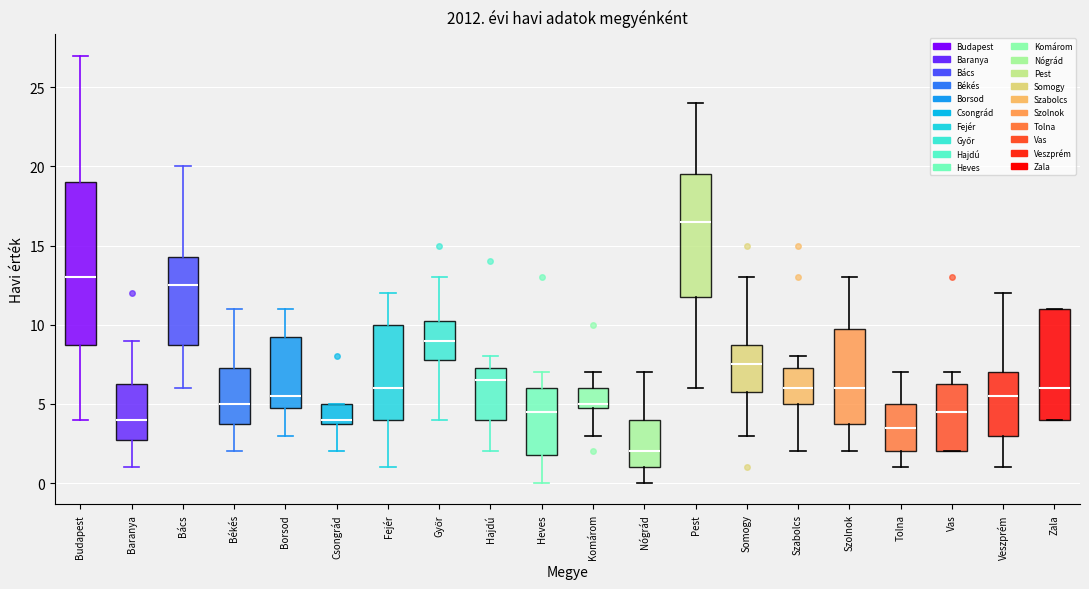

Reading left to right, transcribe this box plot: for each box, give where its median line is, the range the box spans, and where its two whiskers end, as read against the y-axis. The values are not printed on the chart, so give them approximately, as read against the axis.

Budapest: median 13.0, box 9.0 to 19.0, whiskers 4.0 to 27.0
Baranya: median 4.0, box 3.0 to 6.5, whiskers 1.0 to 9.0
Bács: median 12.5, box 9.0 to 14.5, whiskers 6.0 to 20.0
Békés: median 5.0, box 4.0 to 7.5, whiskers 2.0 to 11.0
Borsod: median 5.5, box 5.0 to 9.5, whiskers 3.0 to 11.0
Csongrád: median 4.0 (just above the box's lower edge), box 4.0 to 5.0, whiskers 2.0 to 5.0
Fejér: median 6.0, box 4.0 to 10.0, whiskers 1.0 to 12.0
Győr: median 9.0, box 8.0 to 10.5, whiskers 4.0 to 13.0
Hajdú: median 6.5, box 4.0 to 7.5, whiskers 2.0 to 8.0
Heves: median 4.5, box 2.0 to 6.0, whiskers 0.0 to 7.0
Komárom: median 5.0 (just above the box's lower edge), box 5.0 to 6.0, whiskers 3.0 to 7.0
Nógrád: median 2.0, box 1.0 to 4.0, whiskers 0.0 to 7.0
Pest: median 16.5, box 12.0 to 19.5, whiskers 6.0 to 24.0
Somogy: median 7.5, box 6.0 to 9.0, whiskers 3.0 to 13.0
Szabolcs: median 6.0, box 5.0 to 7.5, whiskers 2.0 to 8.0
Szolnok: median 6.0, box 4.0 to 10.0, whiskers 2.0 to 13.0
Tolna: median 3.5, box 2.0 to 5.0, whiskers 1.0 to 7.0
Vas: median 4.5, box 2.0 to 6.5, whiskers 2.0 to 7.0
Veszprém: median 5.5, box 3.0 to 7.0, whiskers 1.0 to 12.0
Zala: median 6.0, box 4.0 to 11.0, whiskers 4.0 to 11.0